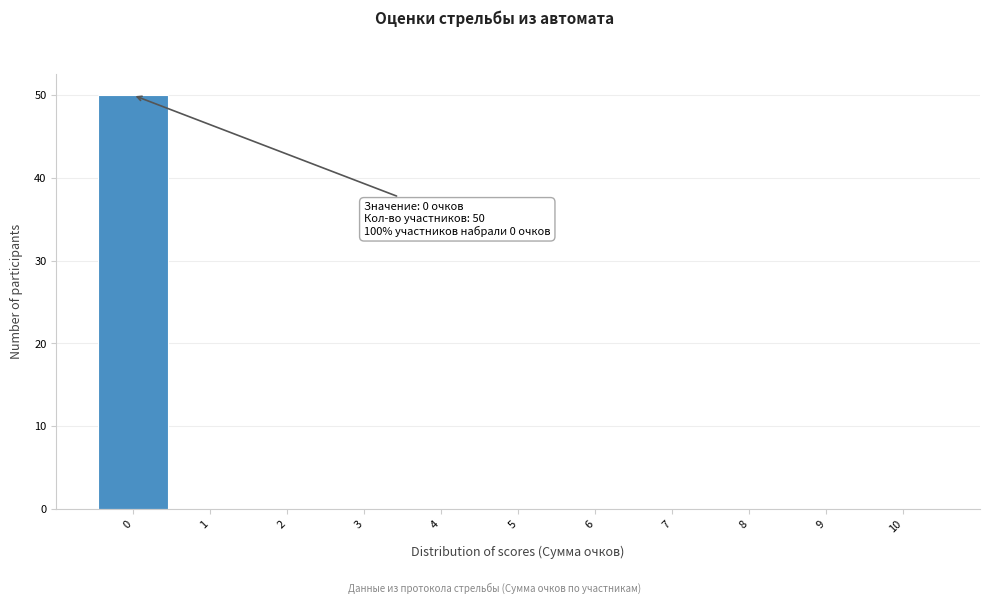

Over which range of the x-axis is the bar tallest?

-0.5 to 0.5